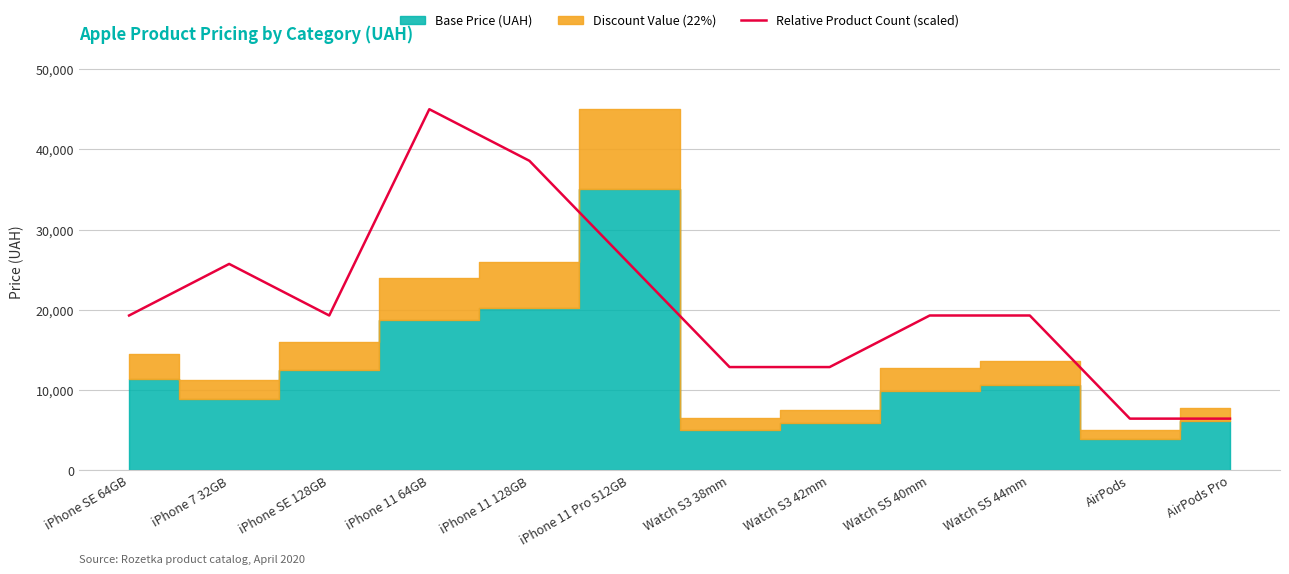

What is the approximate value at Watch S5 40mm?

19285.3